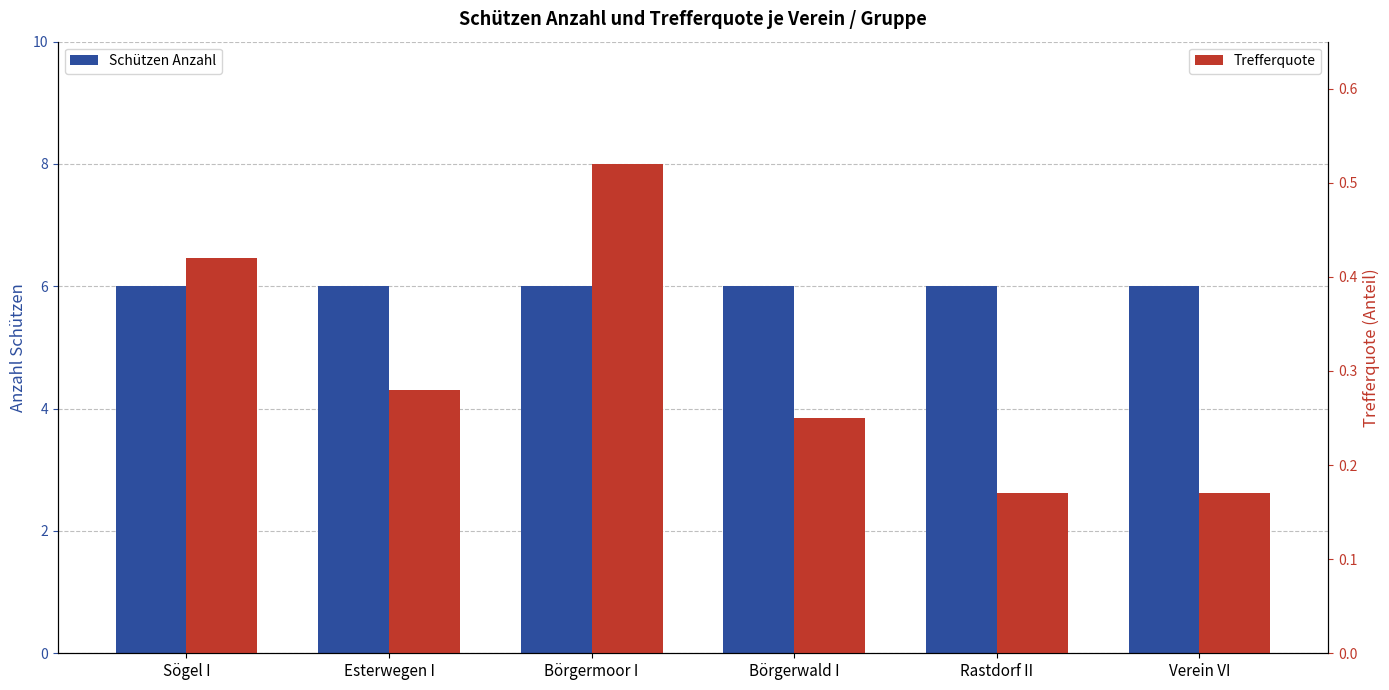

What are all the series names shown in the legend?

Schützen Anzahl, Trefferquote